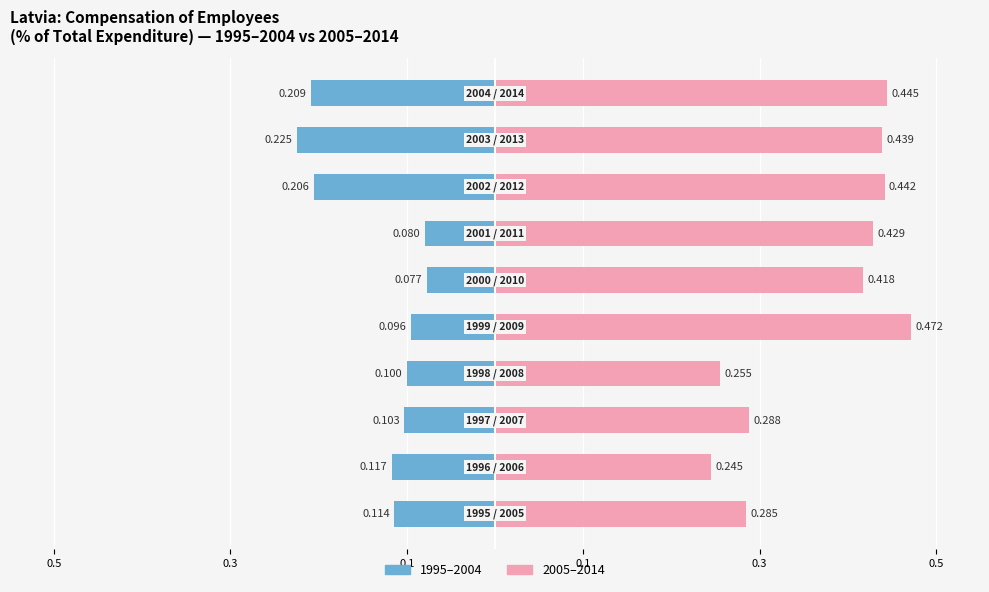

What is the maximum value for 2005–2014?

0.5